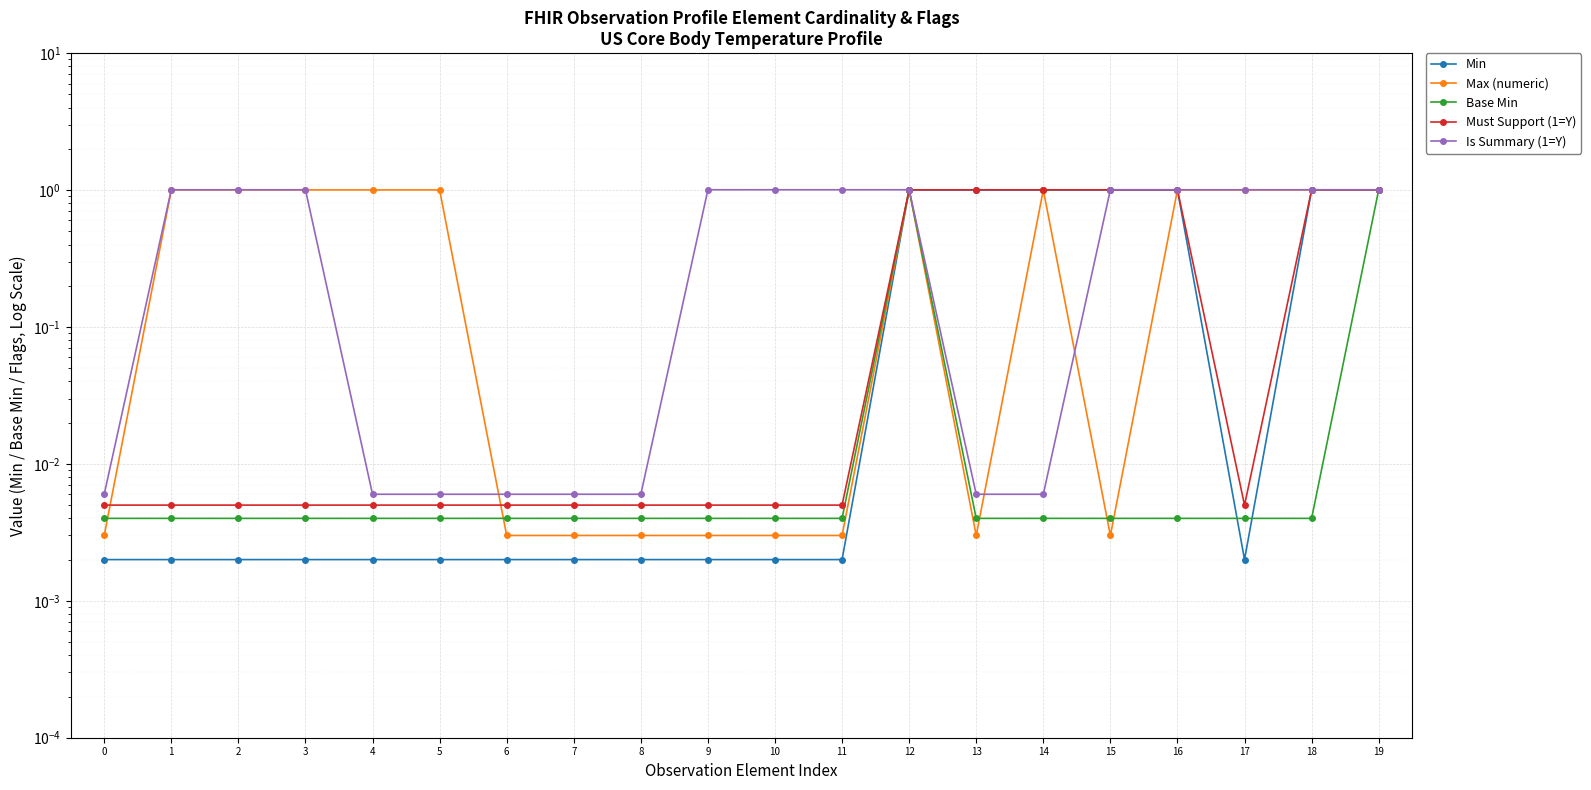

Which series has the widest spread of values?

Max (numeric)